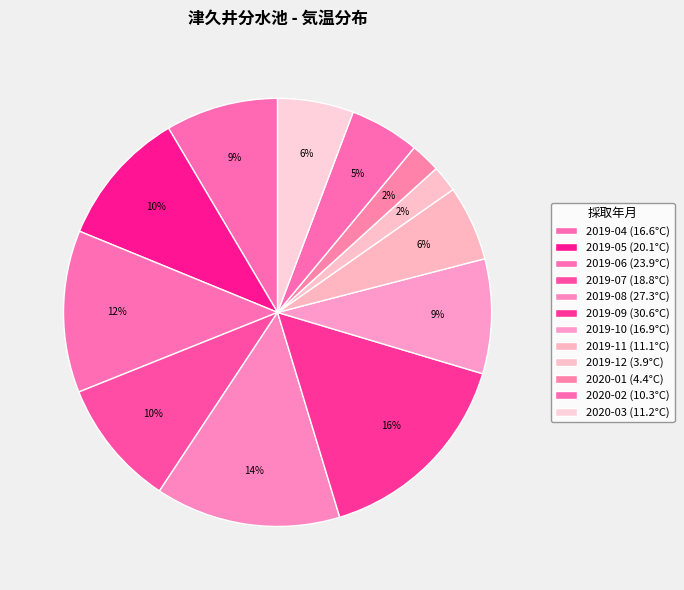

Does any single category account for the majority?

No